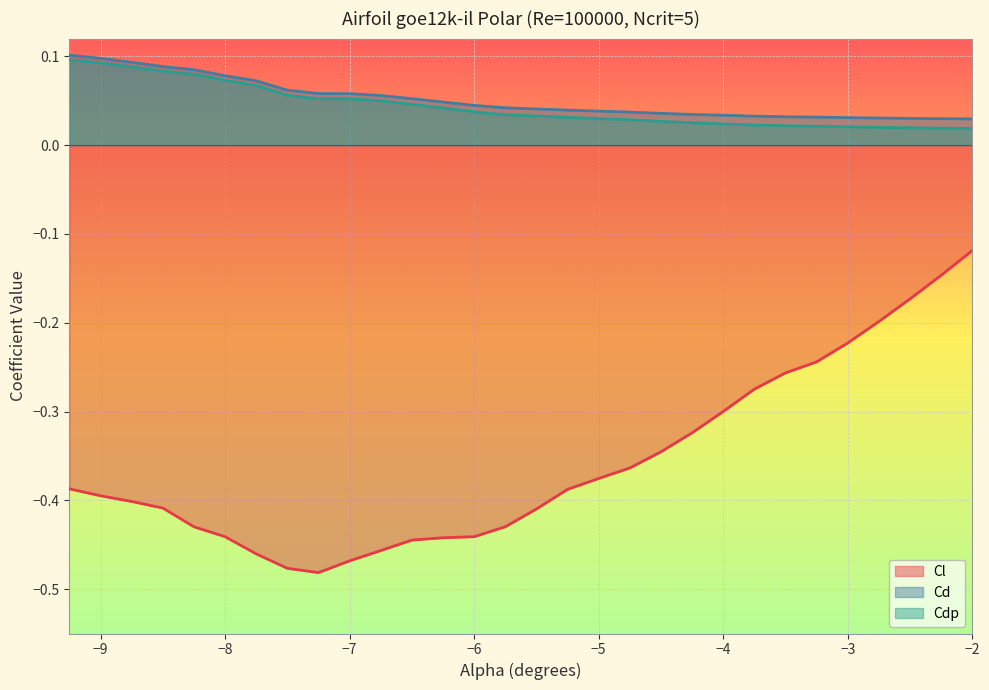

The value of Cd at −8 is 0.0. True or false?

False